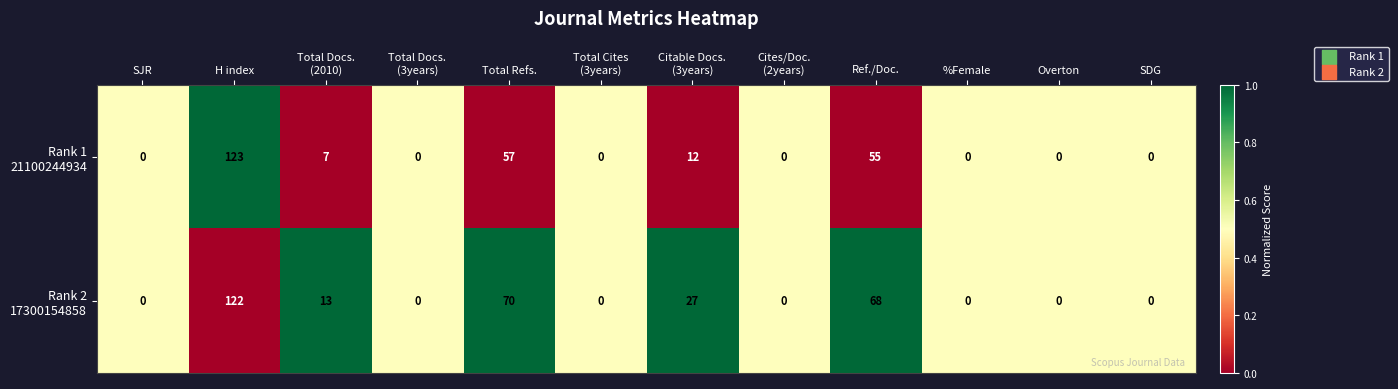

At which category is the sum across all series the highest?

H index